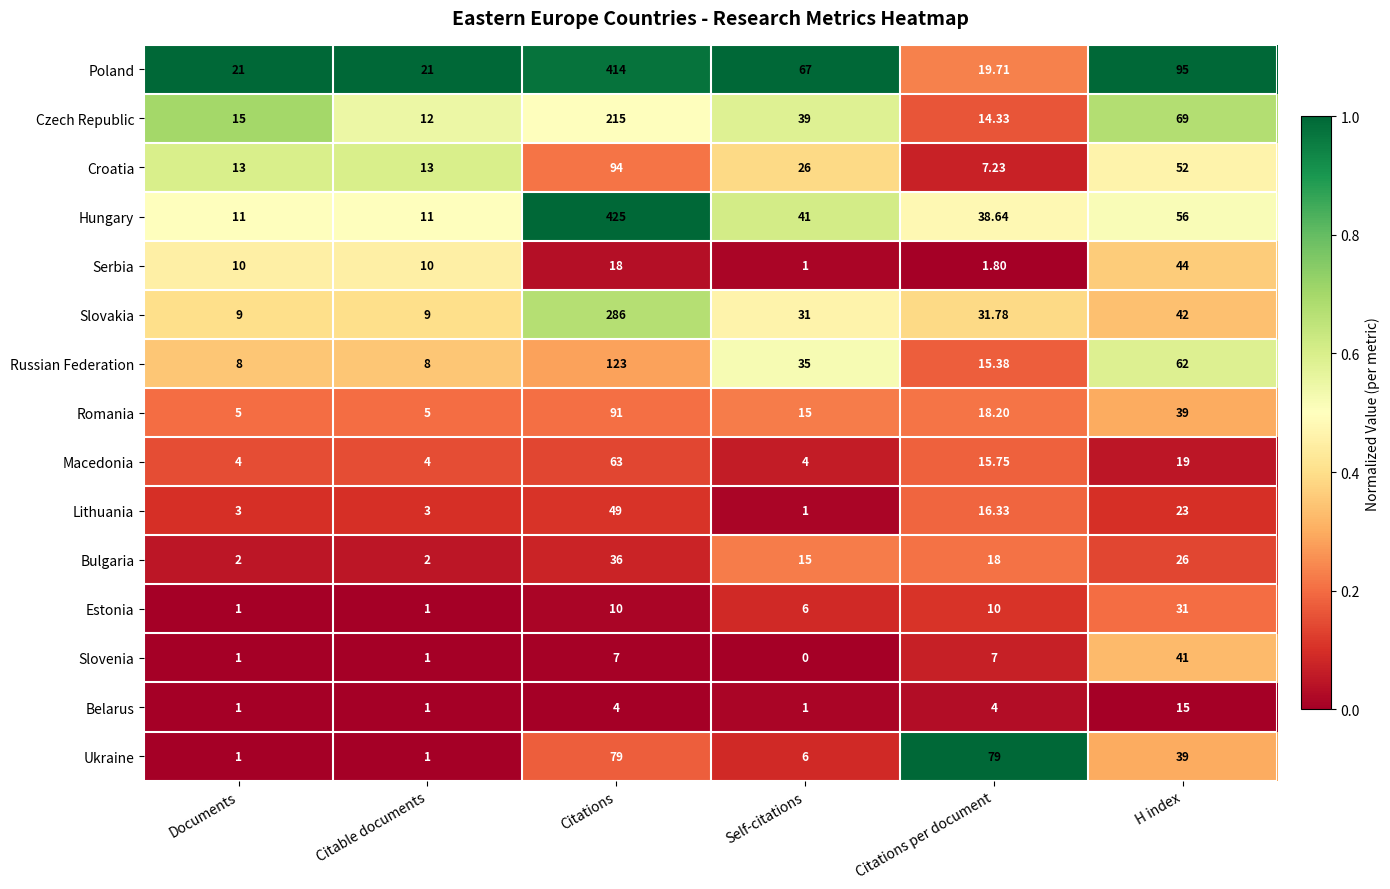

What is the spread (max minus min) of values at Citations per document?

77.2